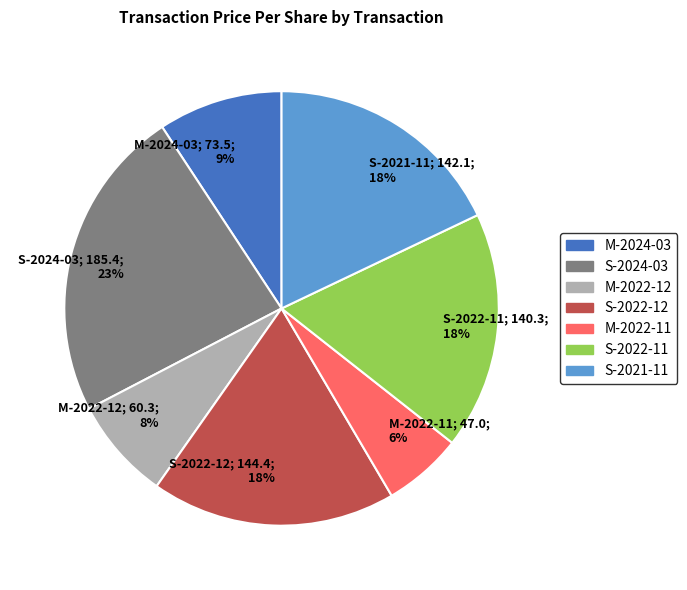

To the nearest percent, what is the combined percentage of S-2024-03; 185.4; 23% and M-2022-12; 60.3; 8%?

31%